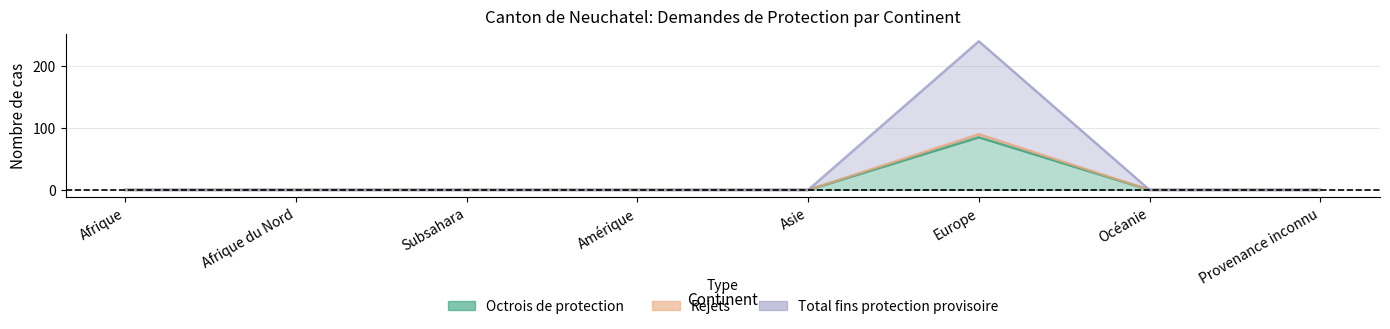

Which has a higher value, Asie or Amérique?

Asie